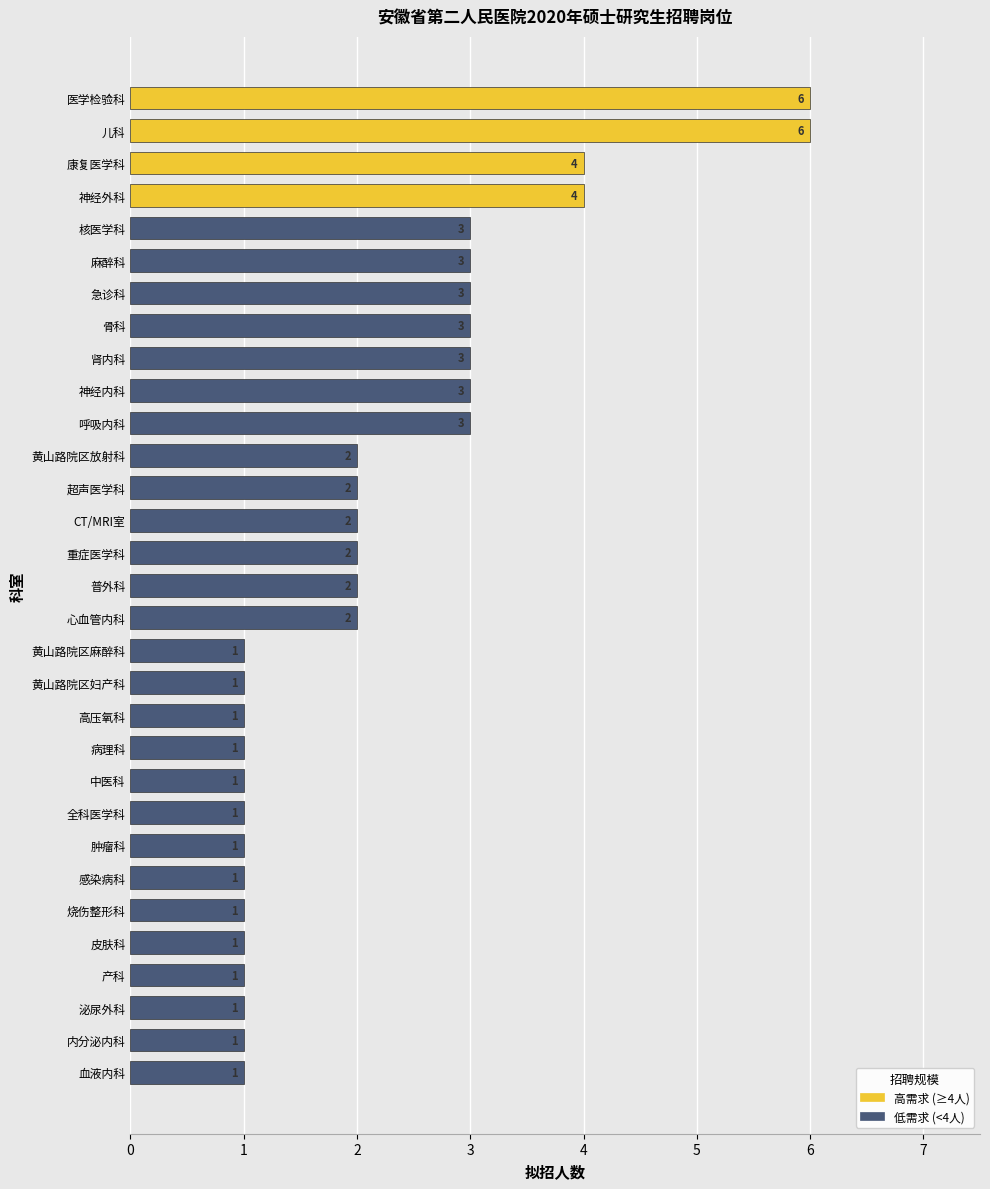

What is the greatest value displayed?

6